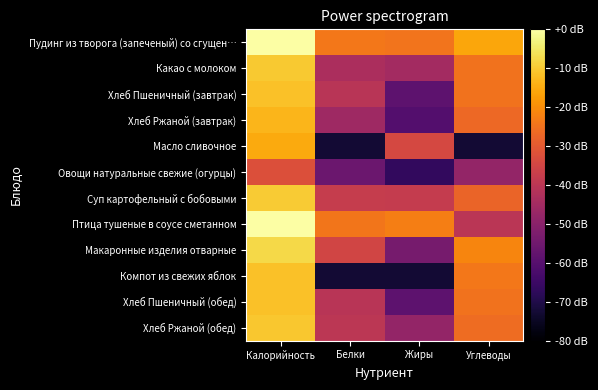

At which category is the sum across all series the highest?

Калорийность